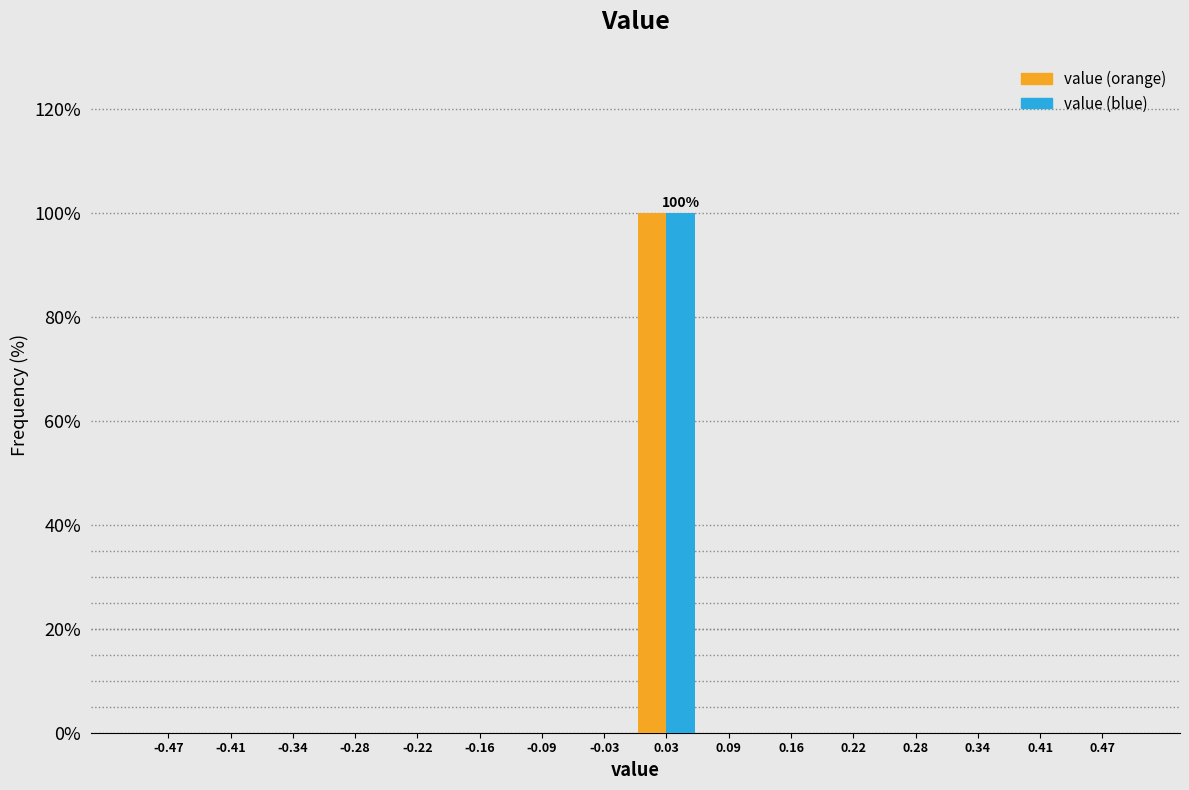

In the value (orange) series, which range on the x-axis has the tallest bar?

0.00 to 0.06